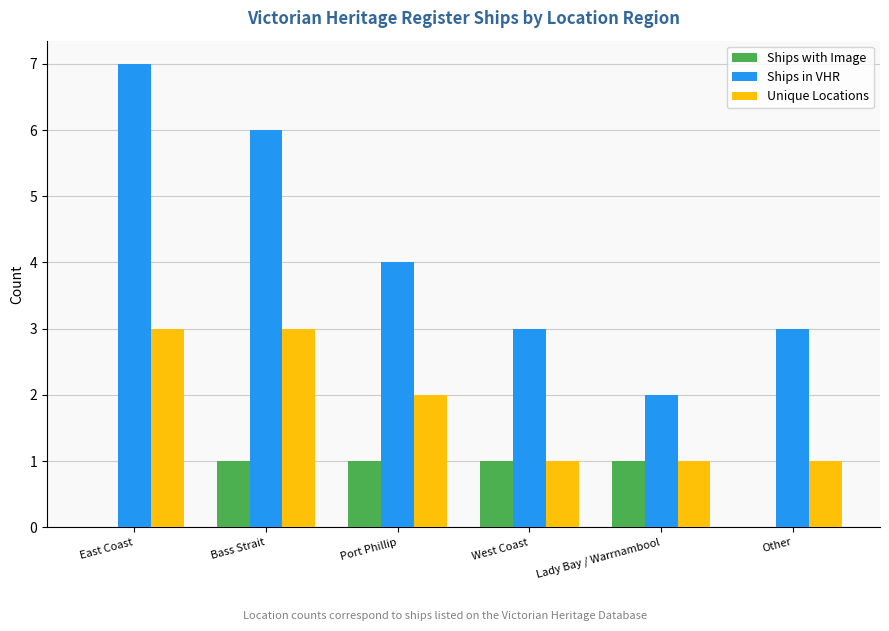

Which series changed the most between East Coast and West Coast?

Ships in VHR